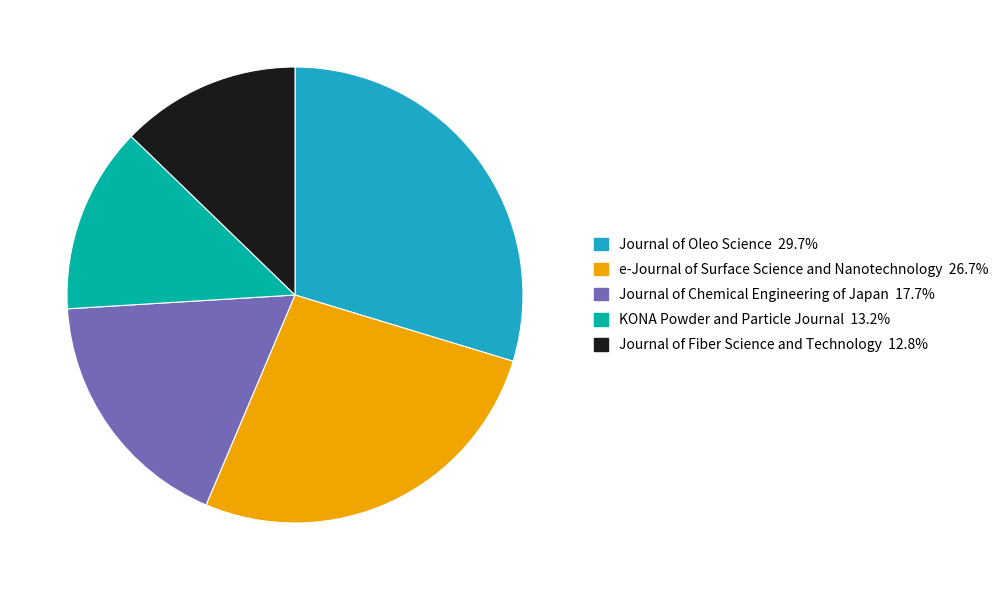

Which category has the biggest portion of the pie?

Journal of Oleo Science